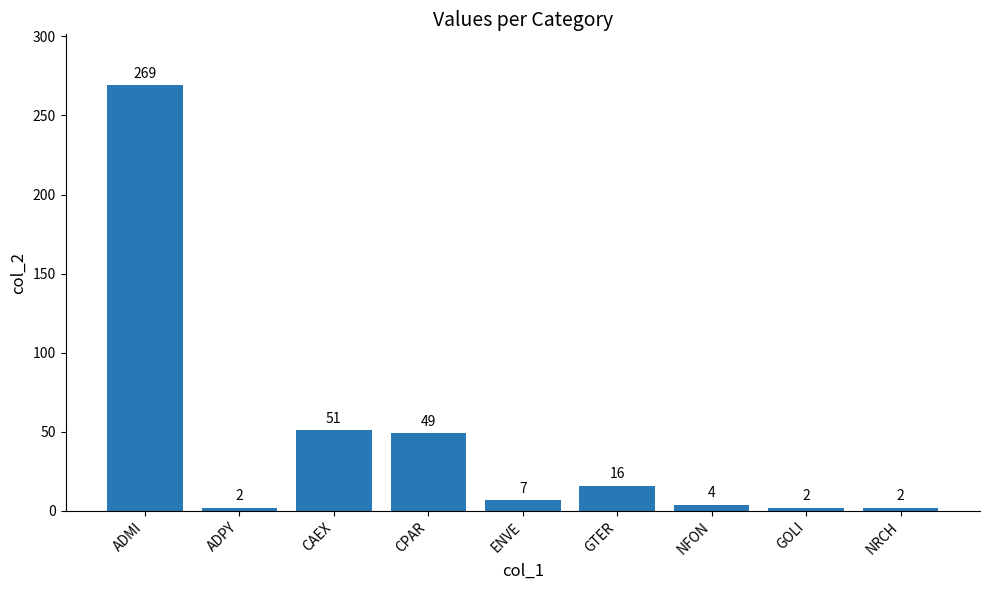

Where does the data first go above 7?

ADMI